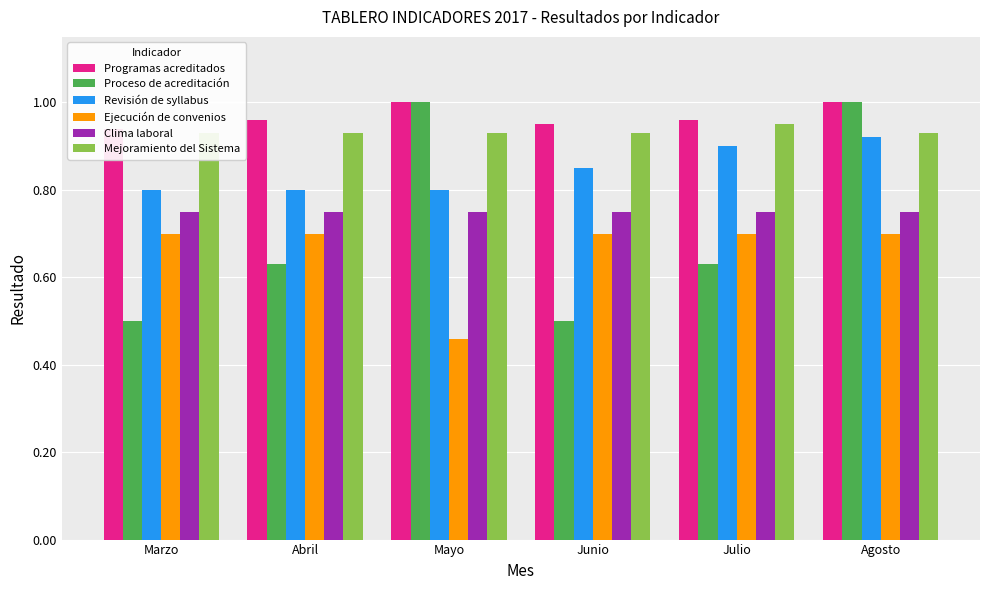

Which series changed the most between Abril and Junio?

Proceso de acreditación